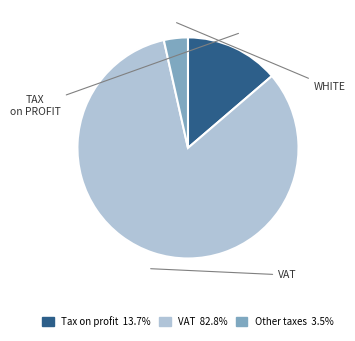

Is there a majority slice in this chart?

Yes